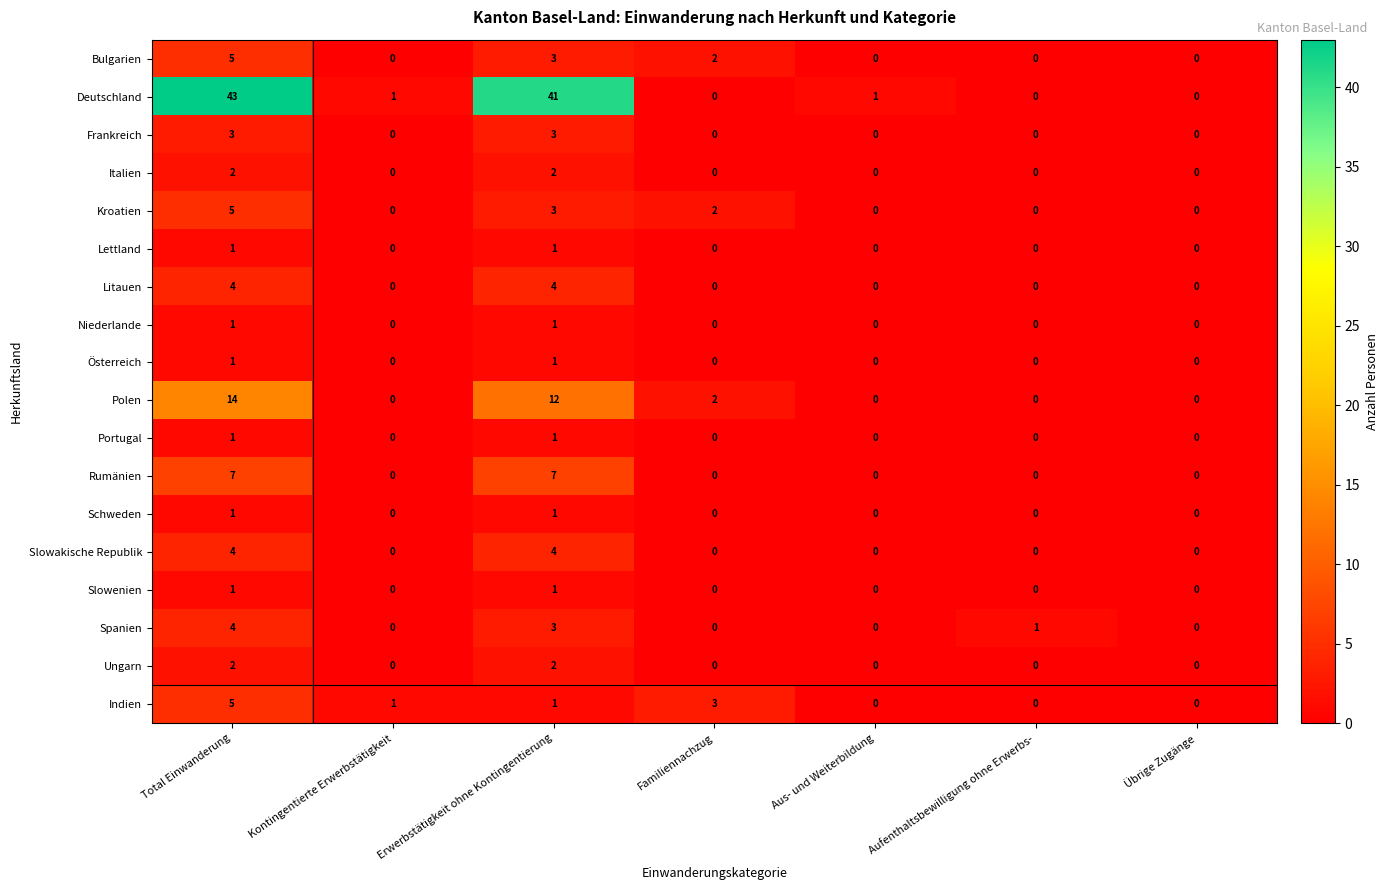

Is it true that Frankreich equals -2 at Kontingentierte Erwerbstätigkeit?

False